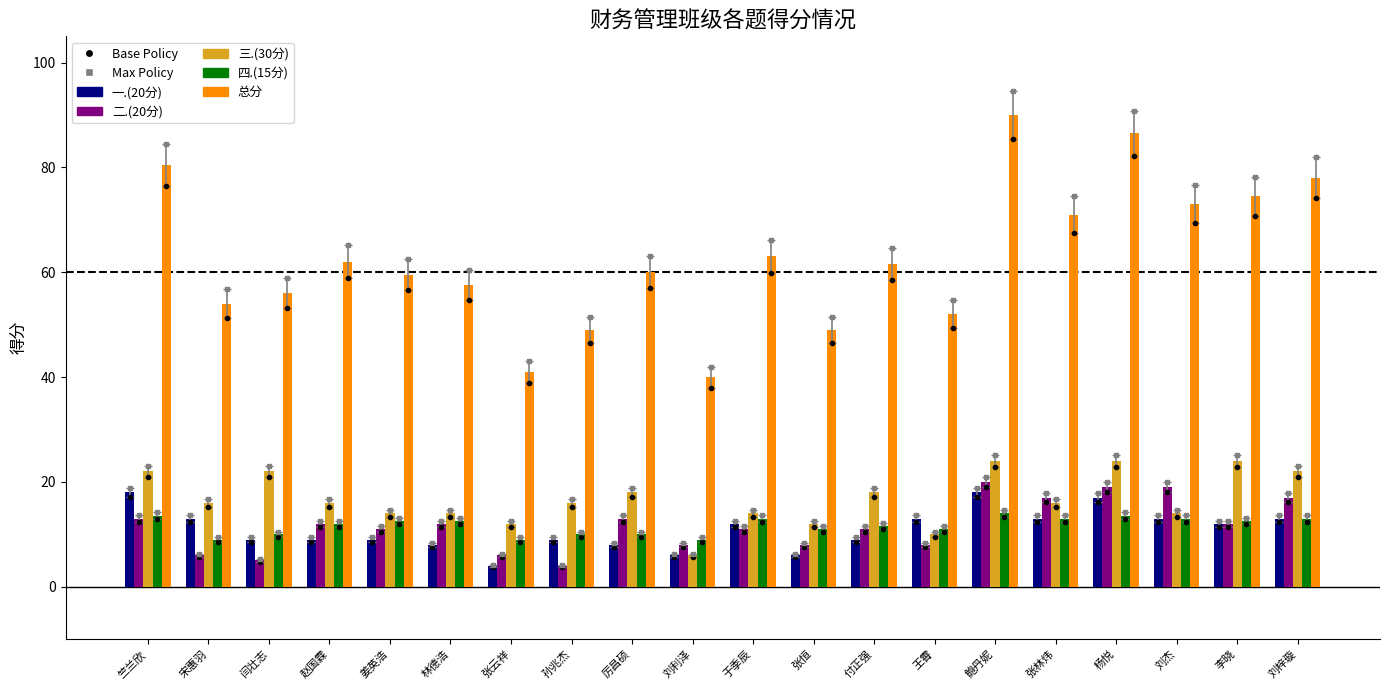

At 于季辰, list the series in order from largest to smallest.

总分, 三.(30分), 四.(15分), 一.(20分), 二.(20分)